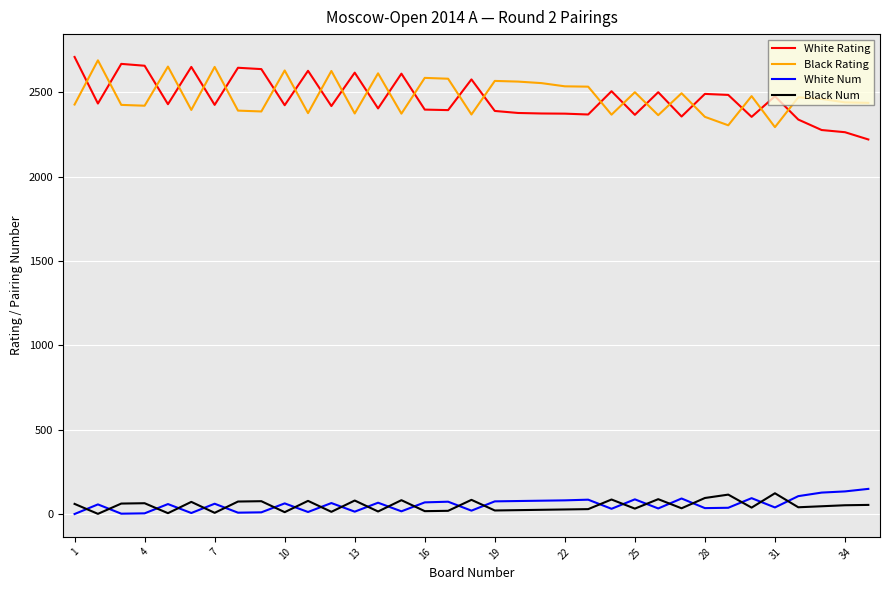

What is the minimum value for White Rating?

2221